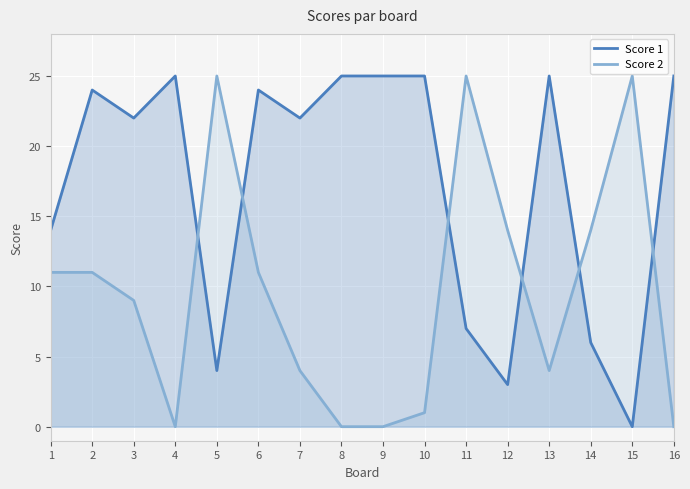

The Score 1 series shows 25 at 8. True or false?

True